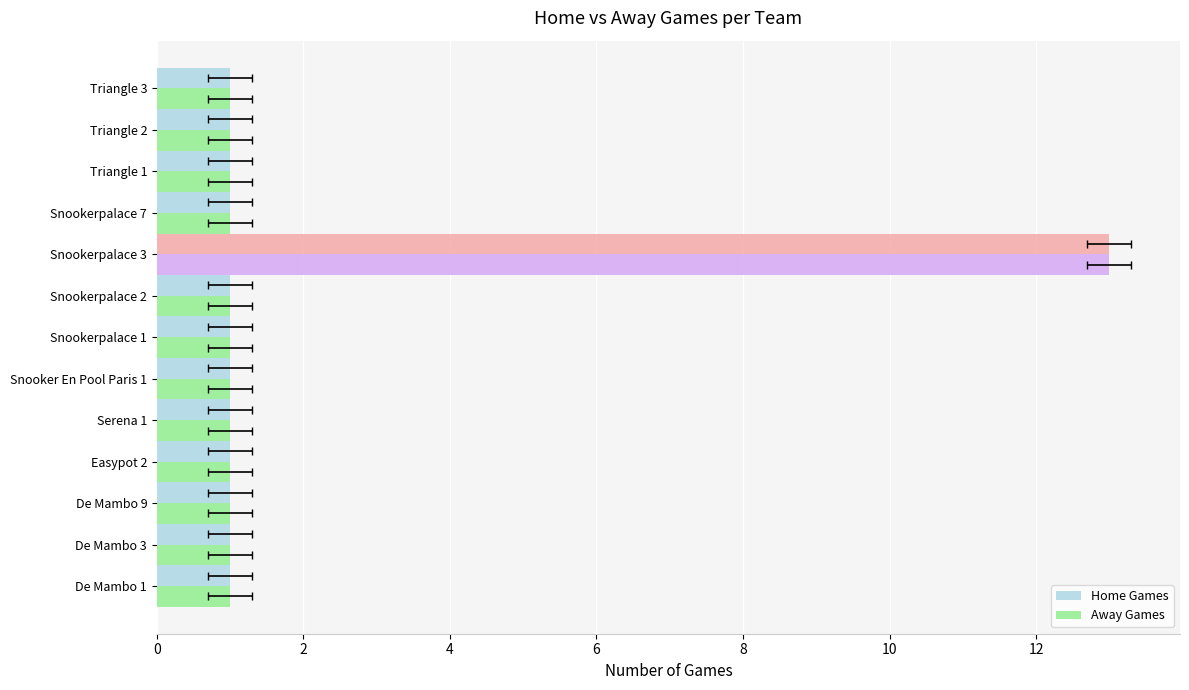

What is the total value across all series at 8?

2